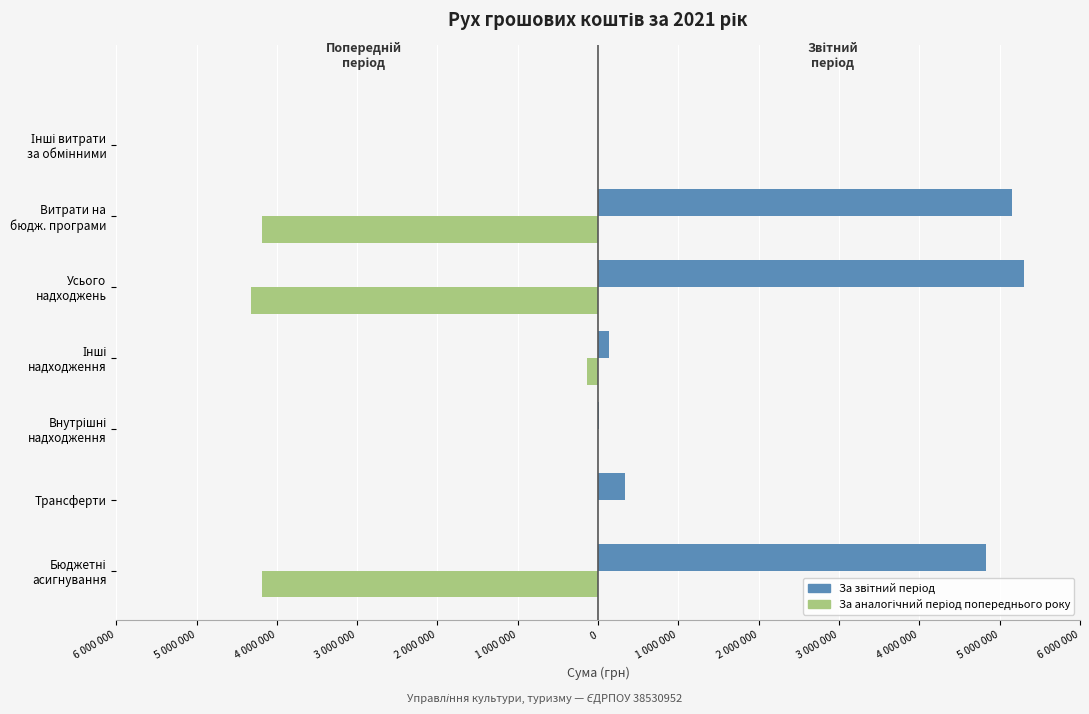

What is the maximum value shown in the chart?

5302220